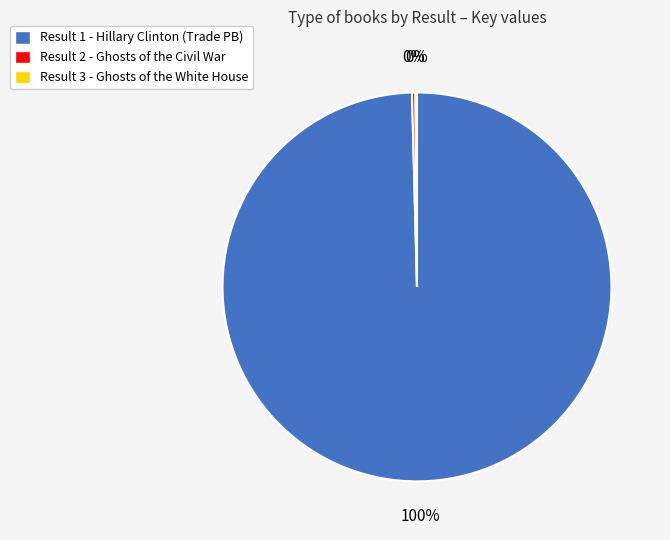

To the nearest percent, what is the average slice percentage?

33%